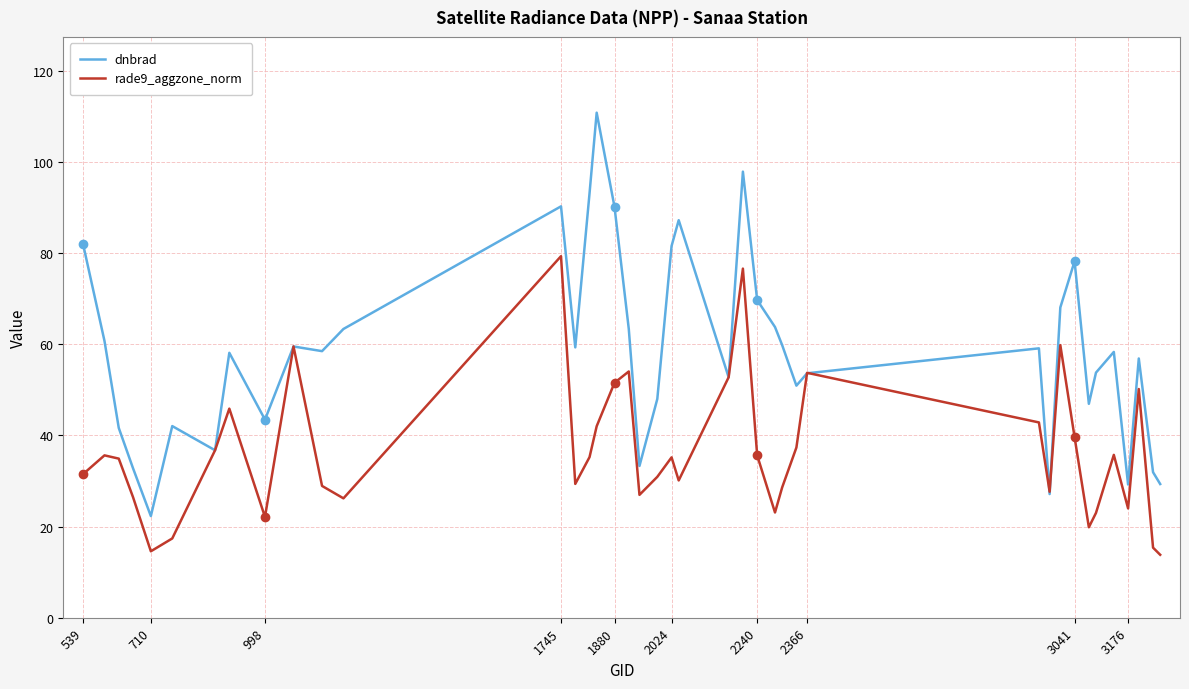

What is the lowest value of the dnbrad series?

22.3